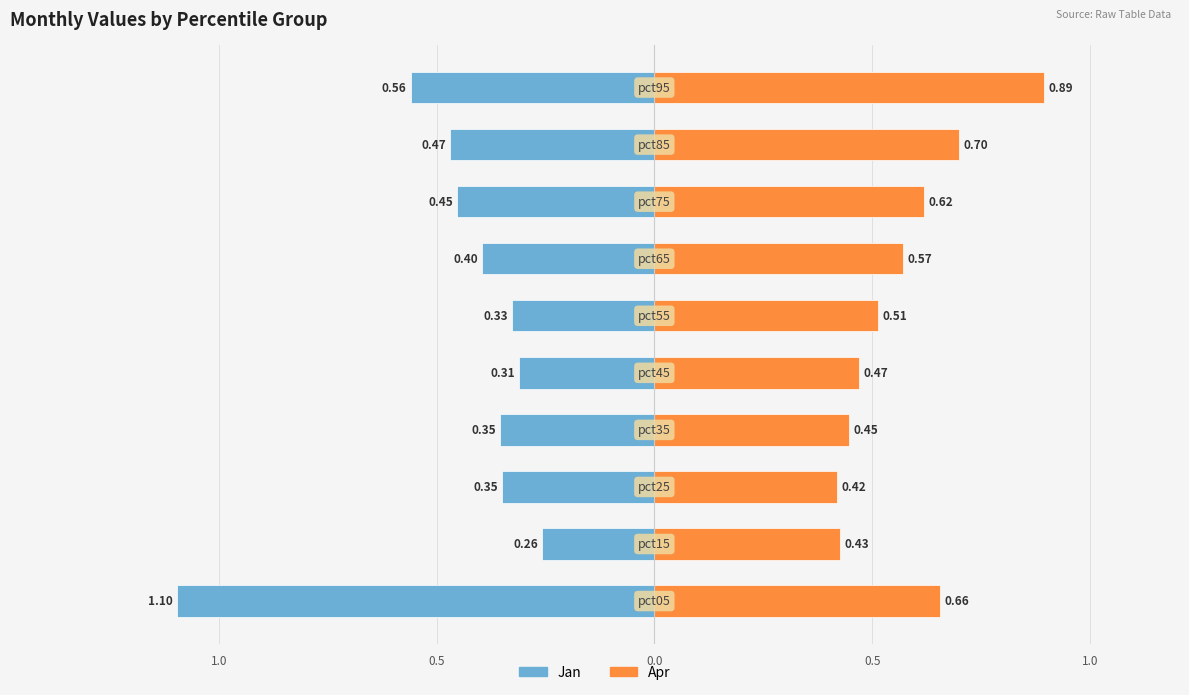

Which series changed the most between 8 and 9?

Apr